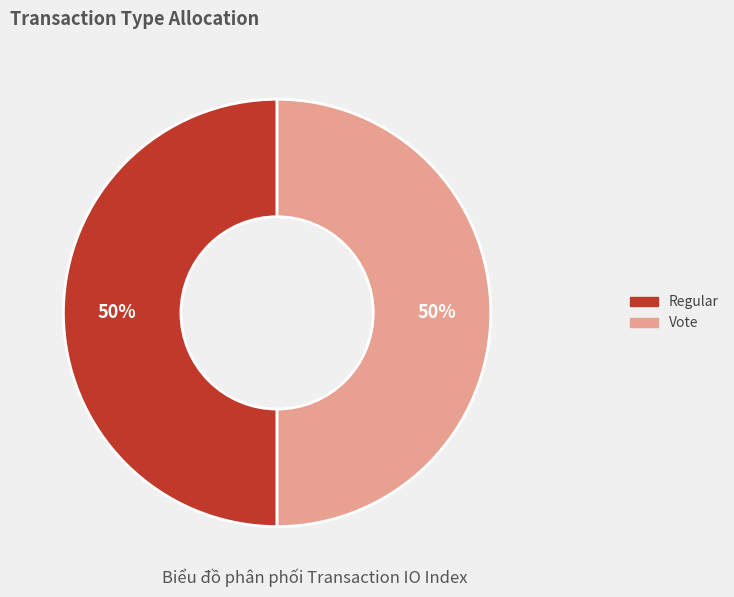

To the nearest percent, what is the combined percentage of Vote and Regular?

100%